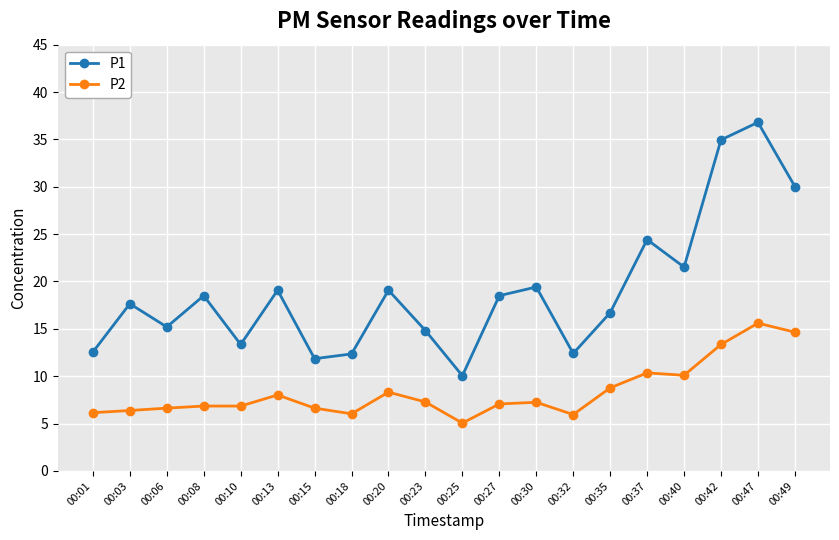

At which category is the sum across all series the highest?

00:47